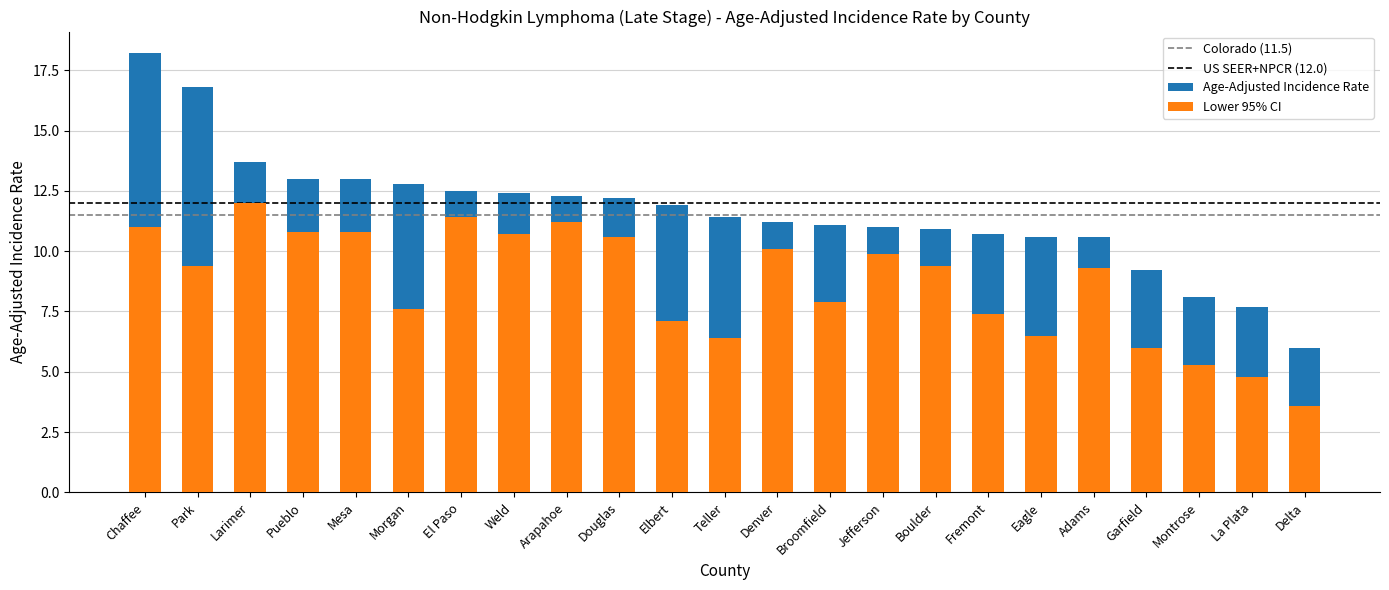

At which category is the sum across all series the highest?

Chaffee